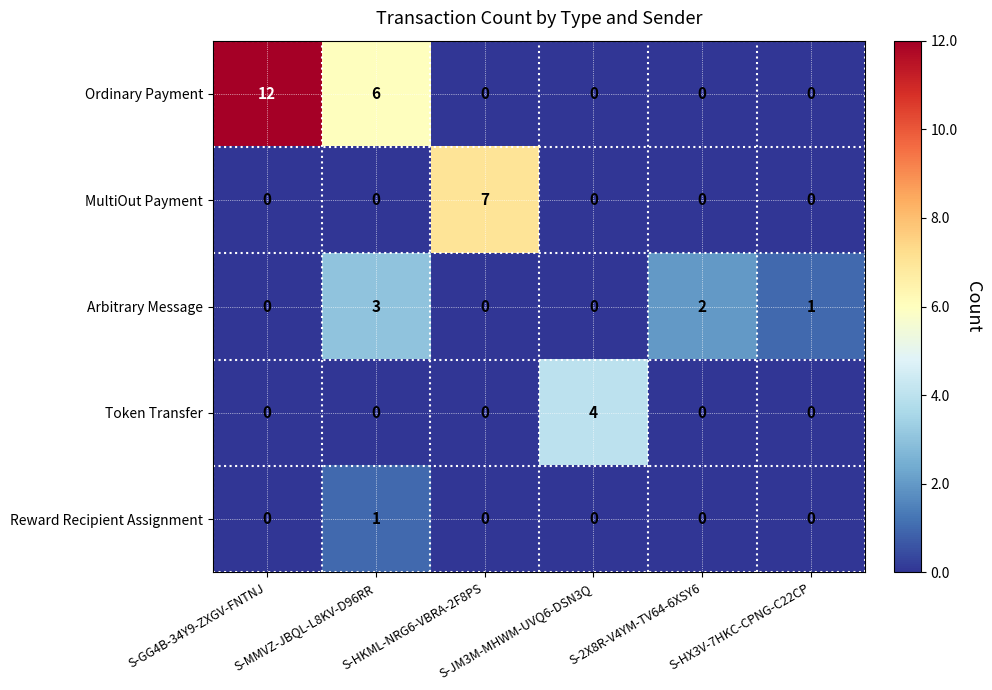

What is the sum of all Ordinary Payment values?

18